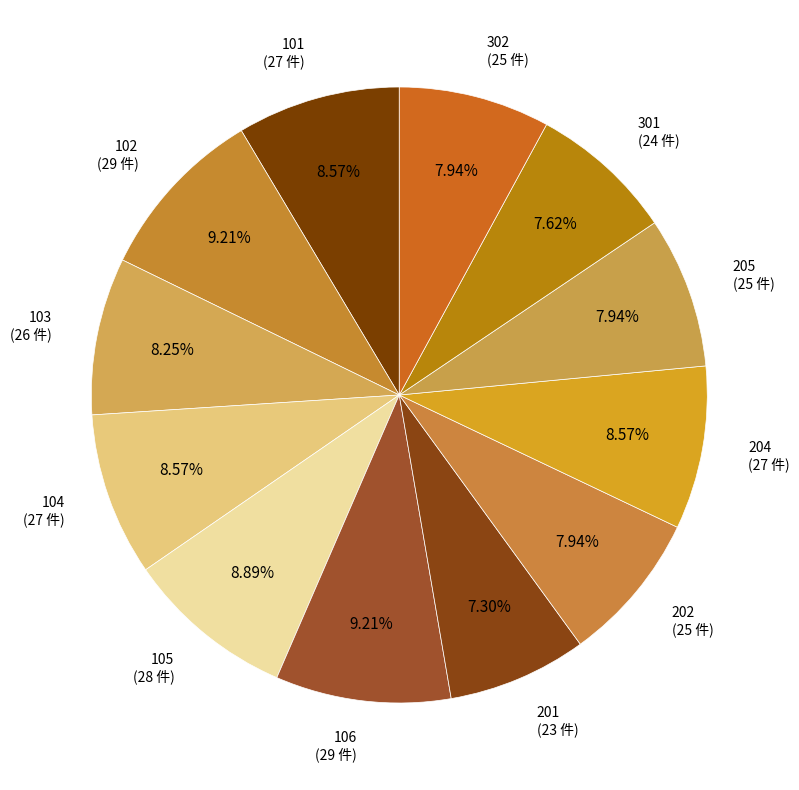

How many segments does this pie chart have?

12